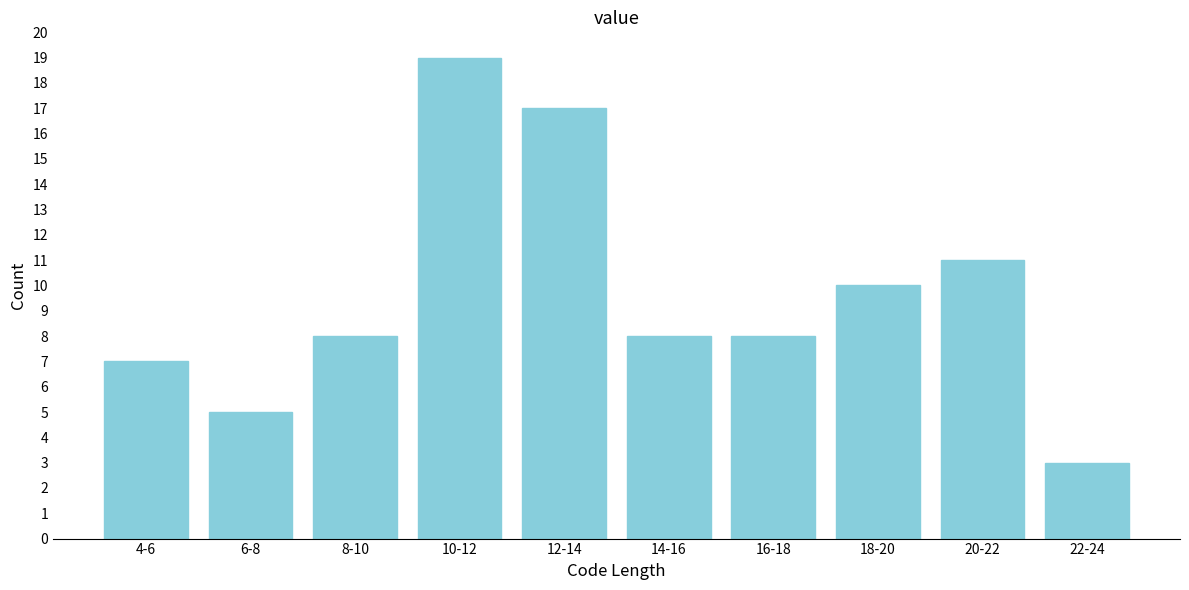

Reading right to left, what are all the values shown in this chart?

3	11	10	8	8	17	19	8	5	7